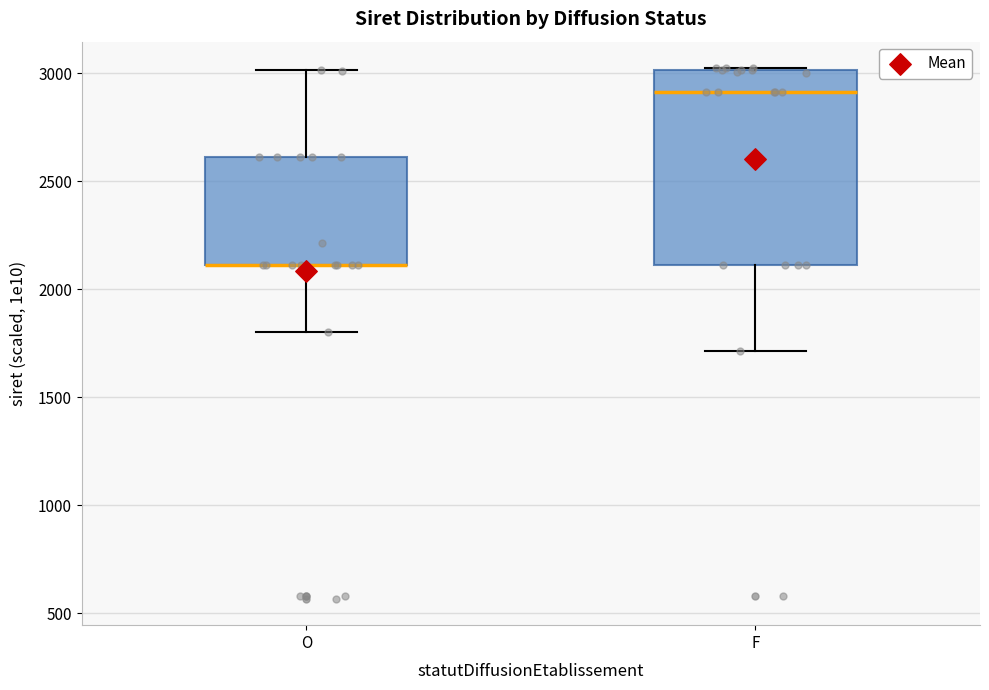

Which box is the tallest, from its lower edge to its upper edge?

F